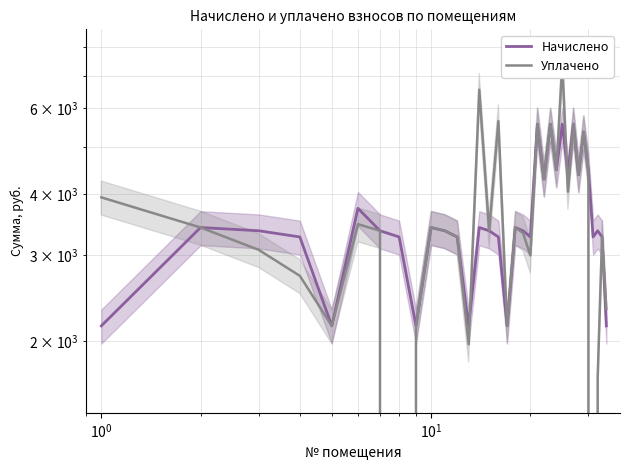

What is the sum of all Начислено values?

123204.2